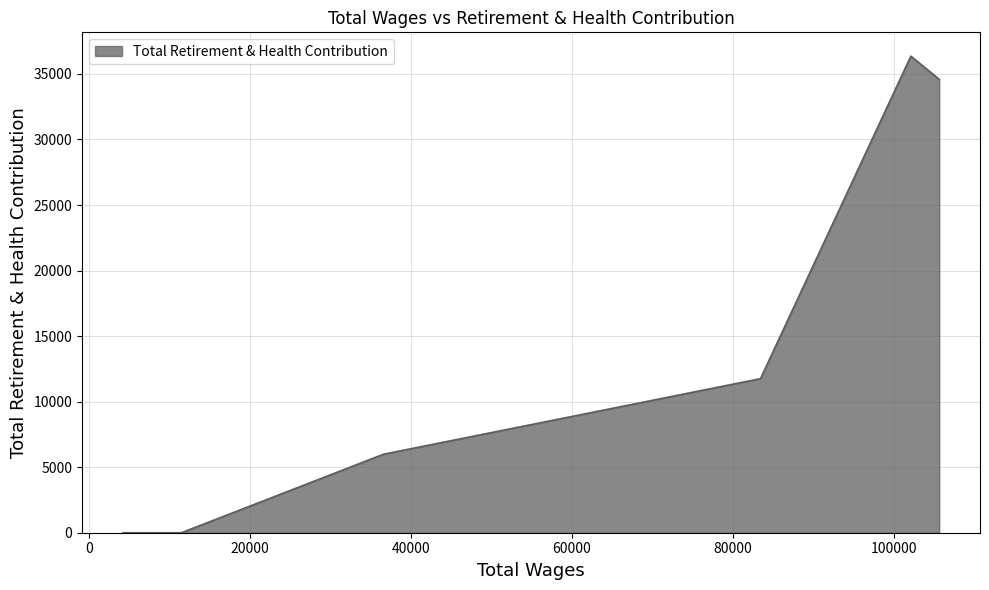

How many interior local peaks (higher than both neighbors) does the data have?

1